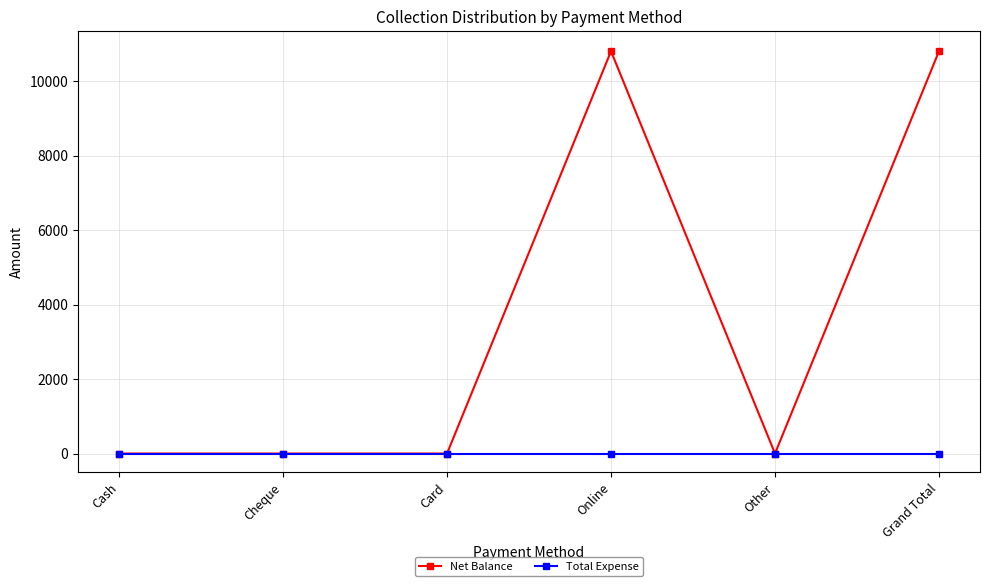

What is the maximum value shown in the chart?

10800